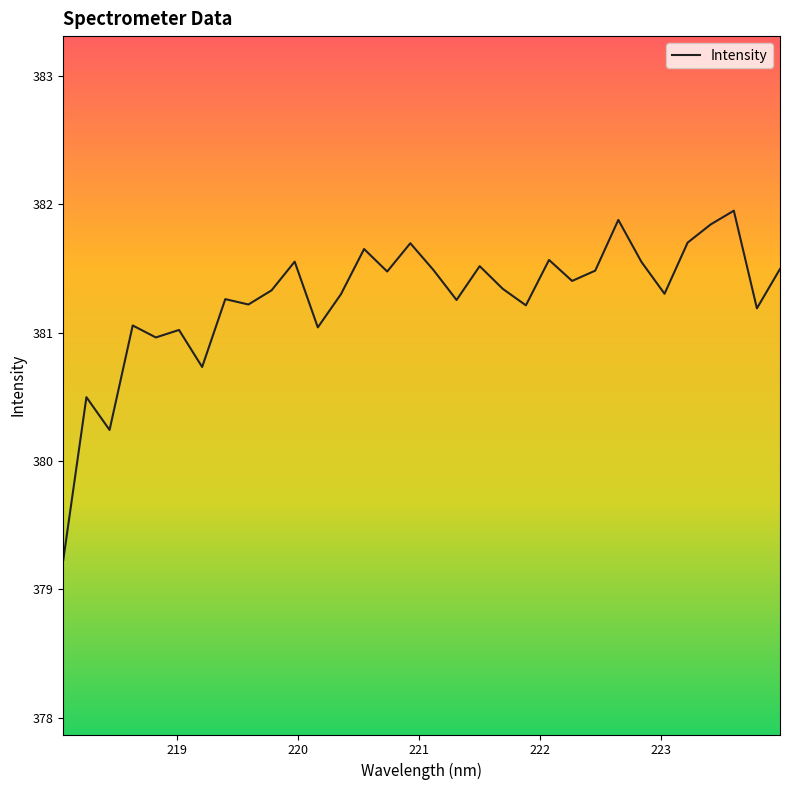

What is the maximum value shown in the chart?

381.9